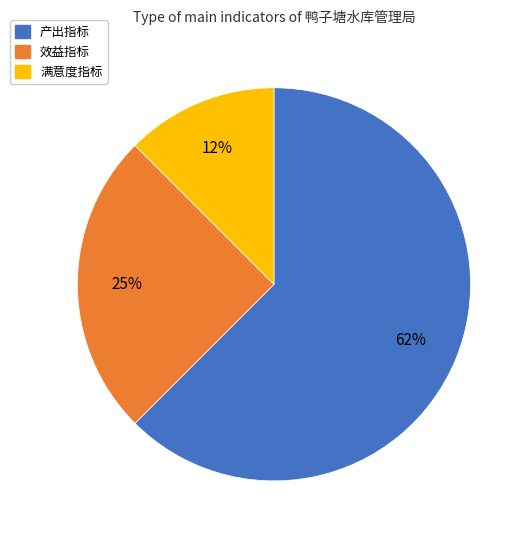

The 满意度指标 slice represents 12% of the pie. True or false?

True